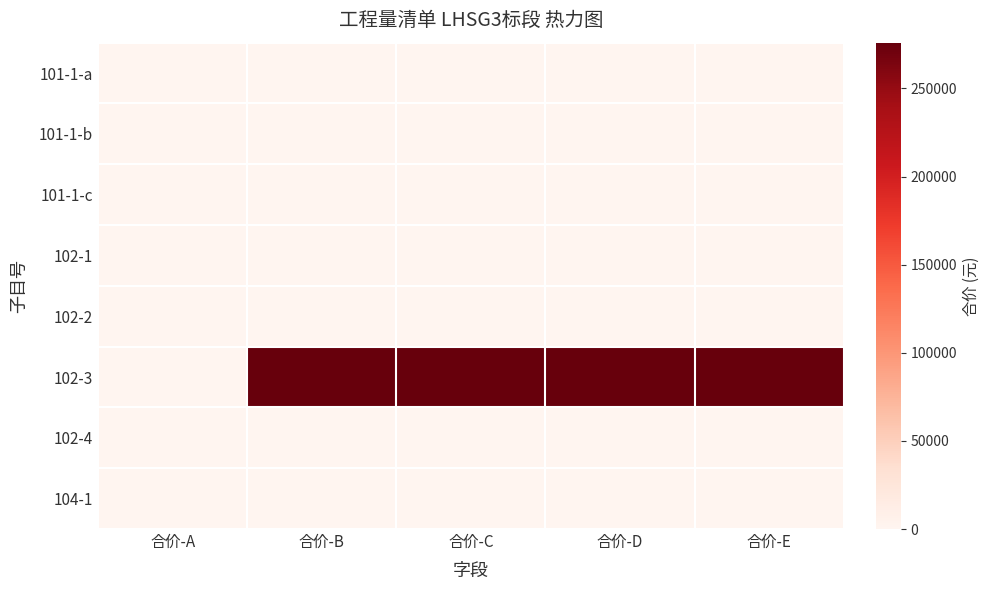

At which category is the sum across all series the highest?

合价-B